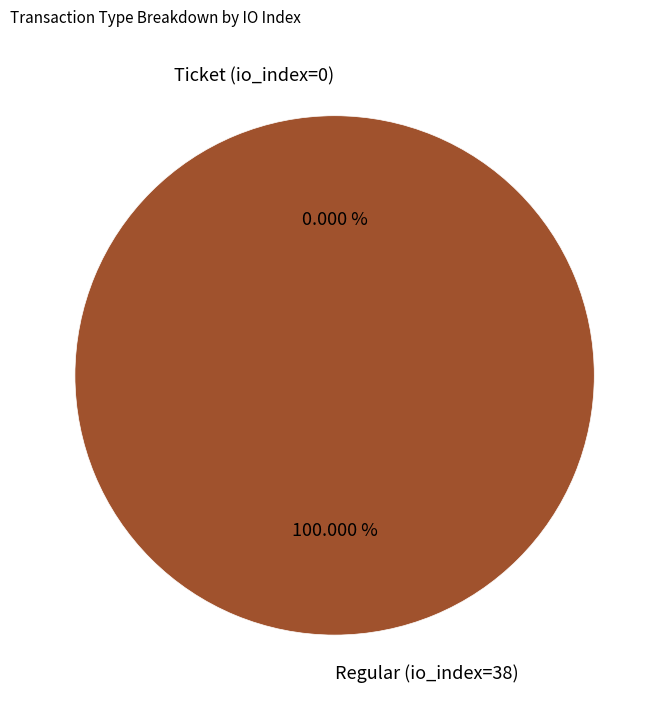

Which category accounts for the majority?

Regular (io_index=38)